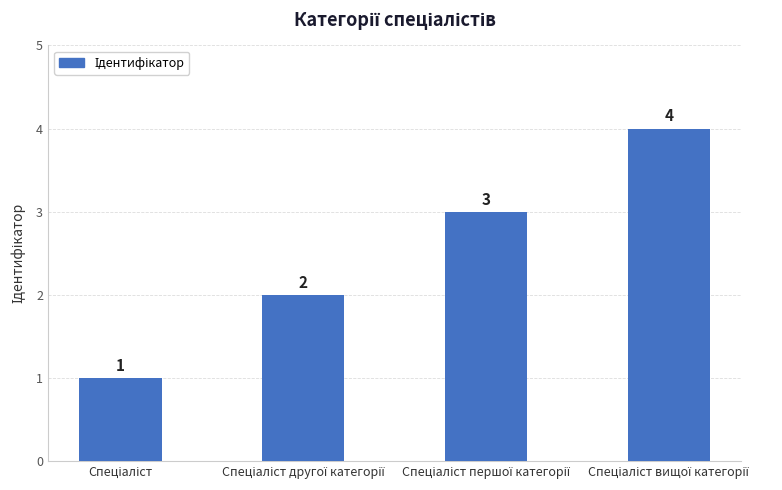

How many distinct data groups are displayed?

1